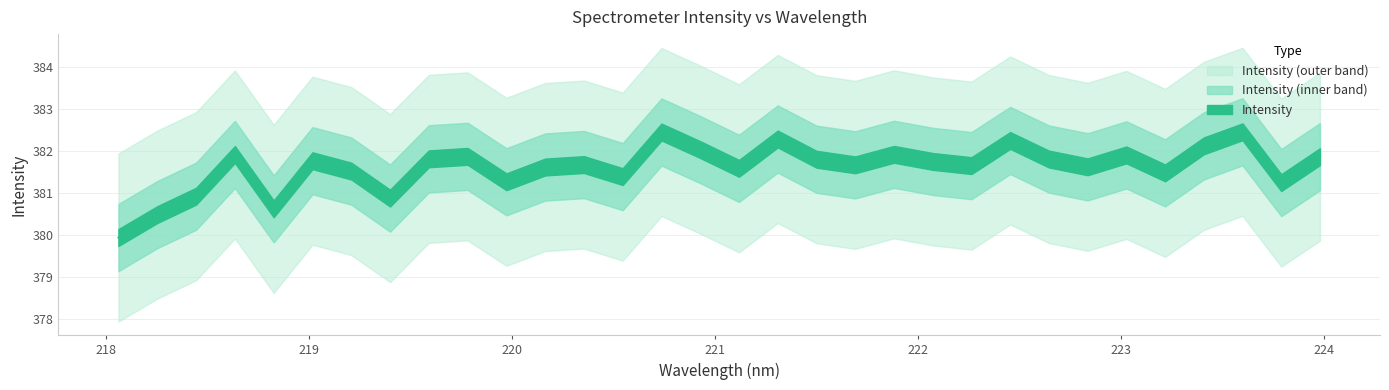

At which label is the value closest to 381?

218.442